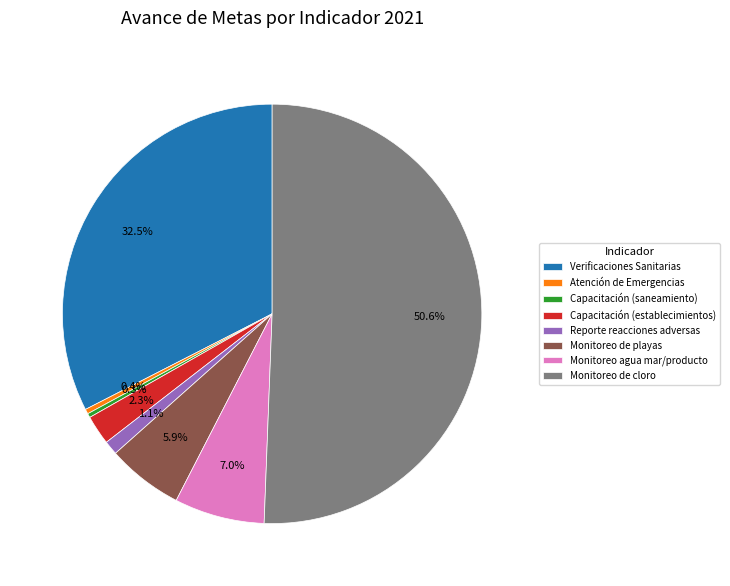

What percentage is NOT represented by Monitoreo agua mar/producto?

93.0%